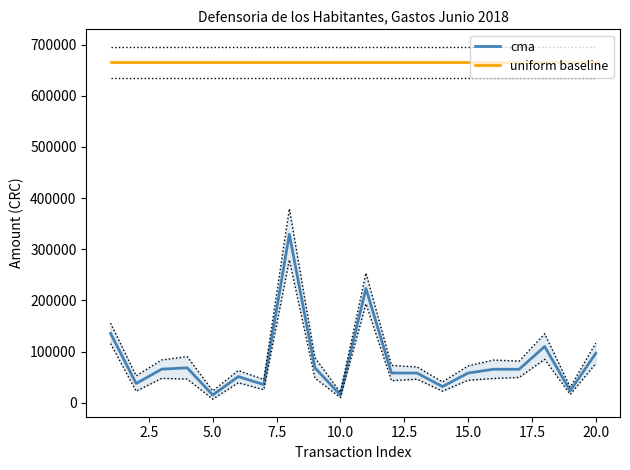

True or false: cma has more than 0 points higher than both neighbors.

True